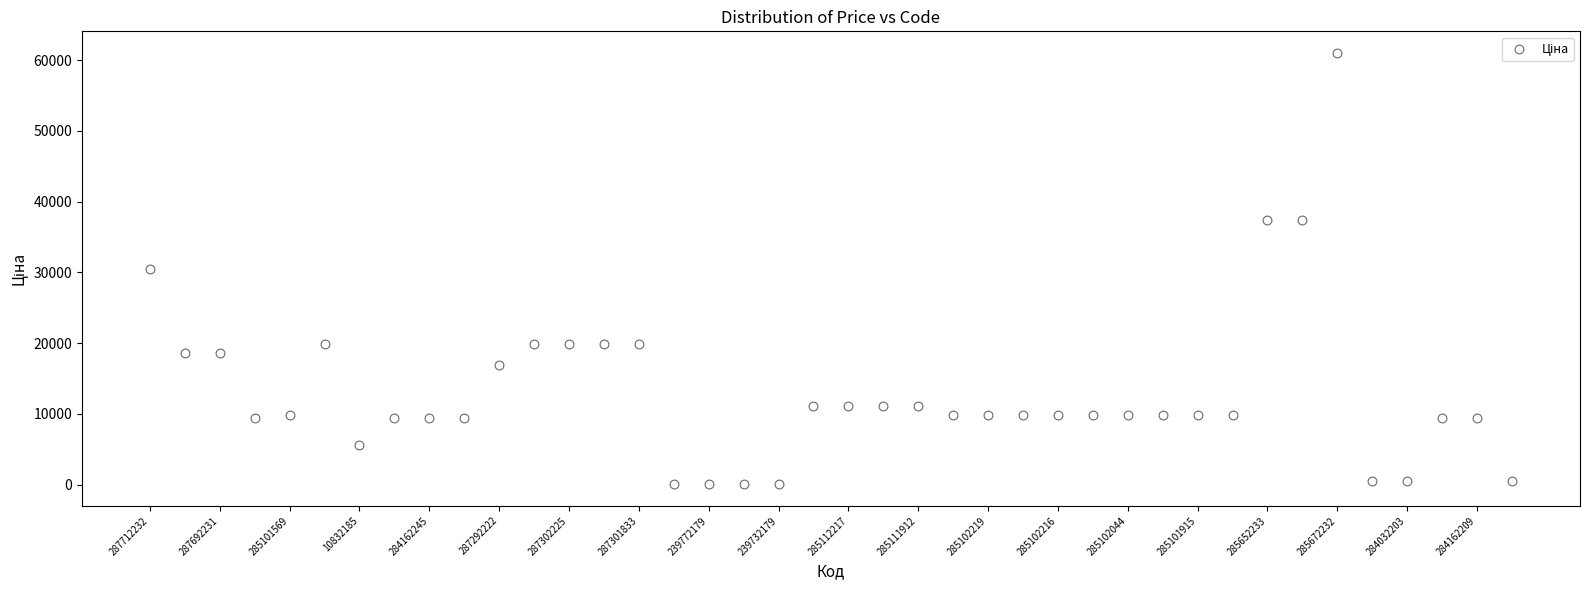

What is the range of Y values (max minus min)?

60968.0